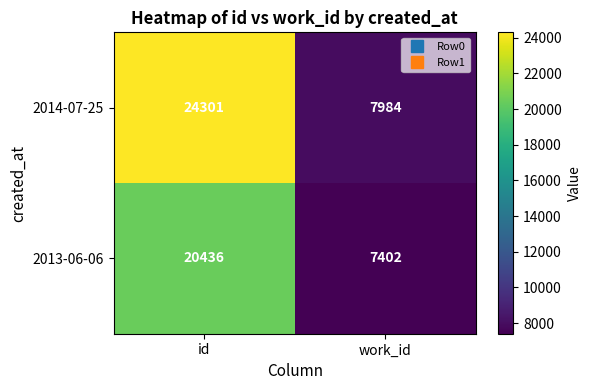

What is the maximum value shown in the chart?

24301